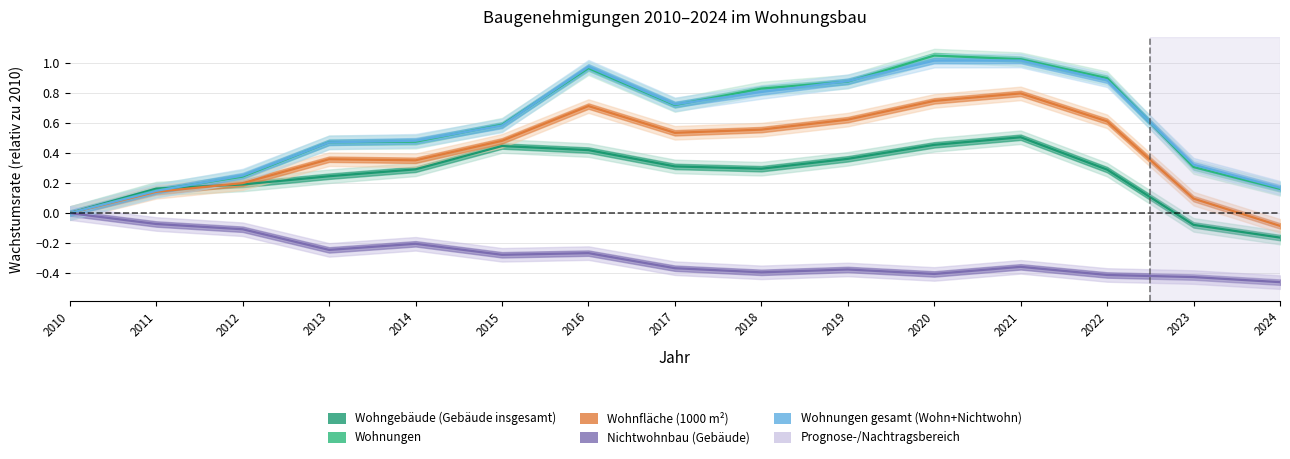

What is the difference between the second highest and minimum values in the Nichtwohnbau (Gebäude) series?

0.4